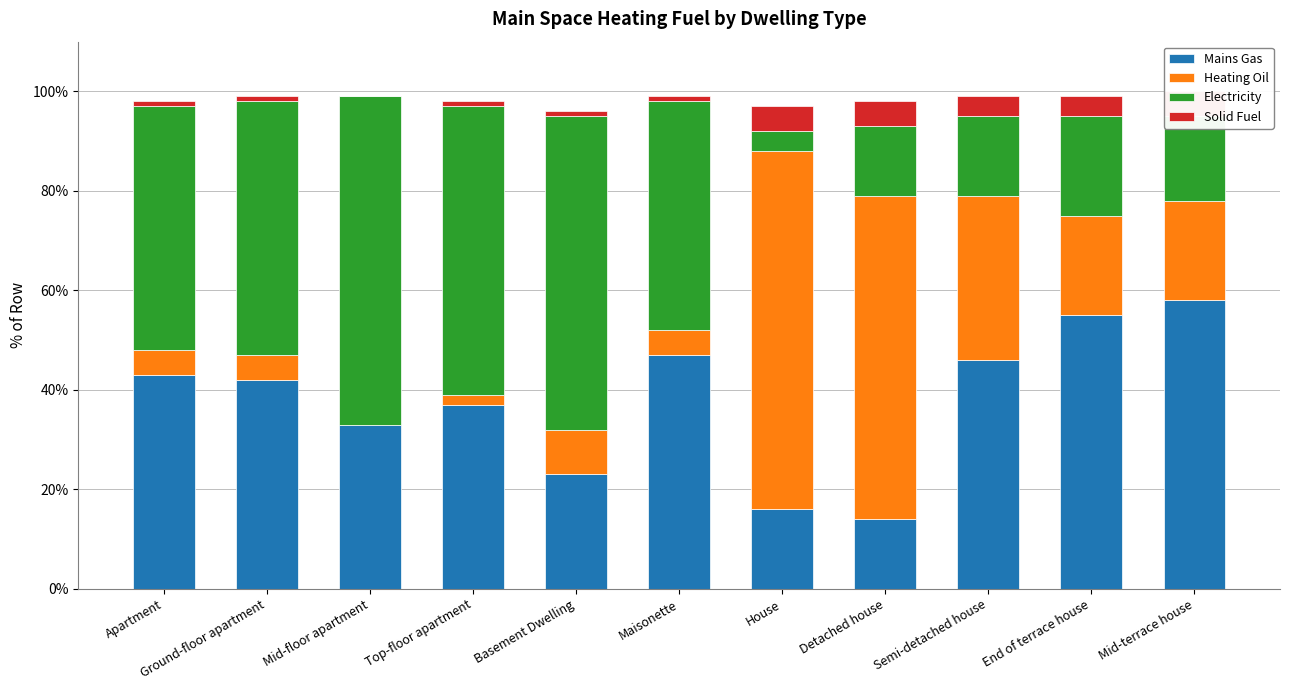

What is the difference between the maximum and second lowest values in the Solid Fuel series?

4